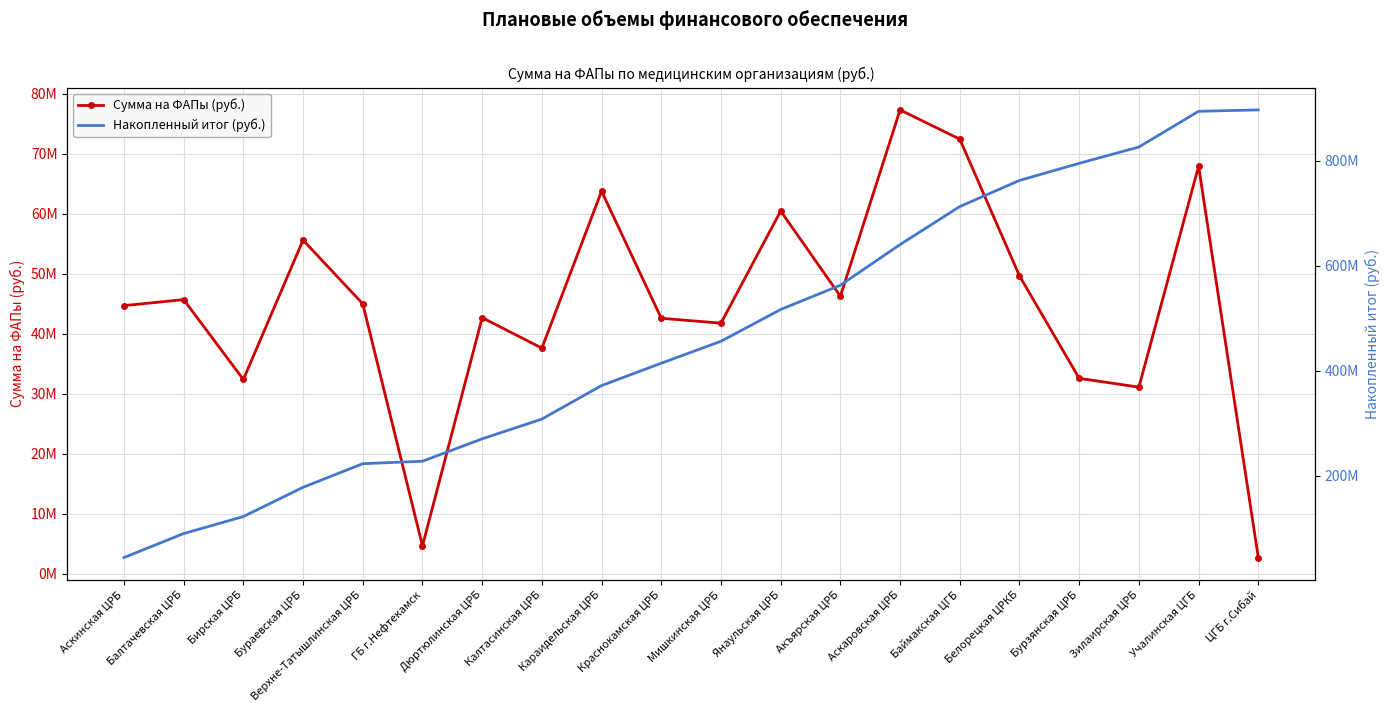

Reading left to right, list all the values displayed in this chart.

Сумма на ФАПы (руб.): 44697804	45701049	32383673	55618146	44998703	4639193	42688764	37609631	63777282	42588772	41772772	60469526	46260545	77328189	72446270	49654853	32575022	31107383	67939031	2698918
Накопленный итог (руб.): 44697804	90398853	122782526	178400672	223399375	228038568	270727332	308336963	372114245	414703017	456475789	516945315	563205860	640534049	712980319	762635172	795210194	826317577	894256608	896955526